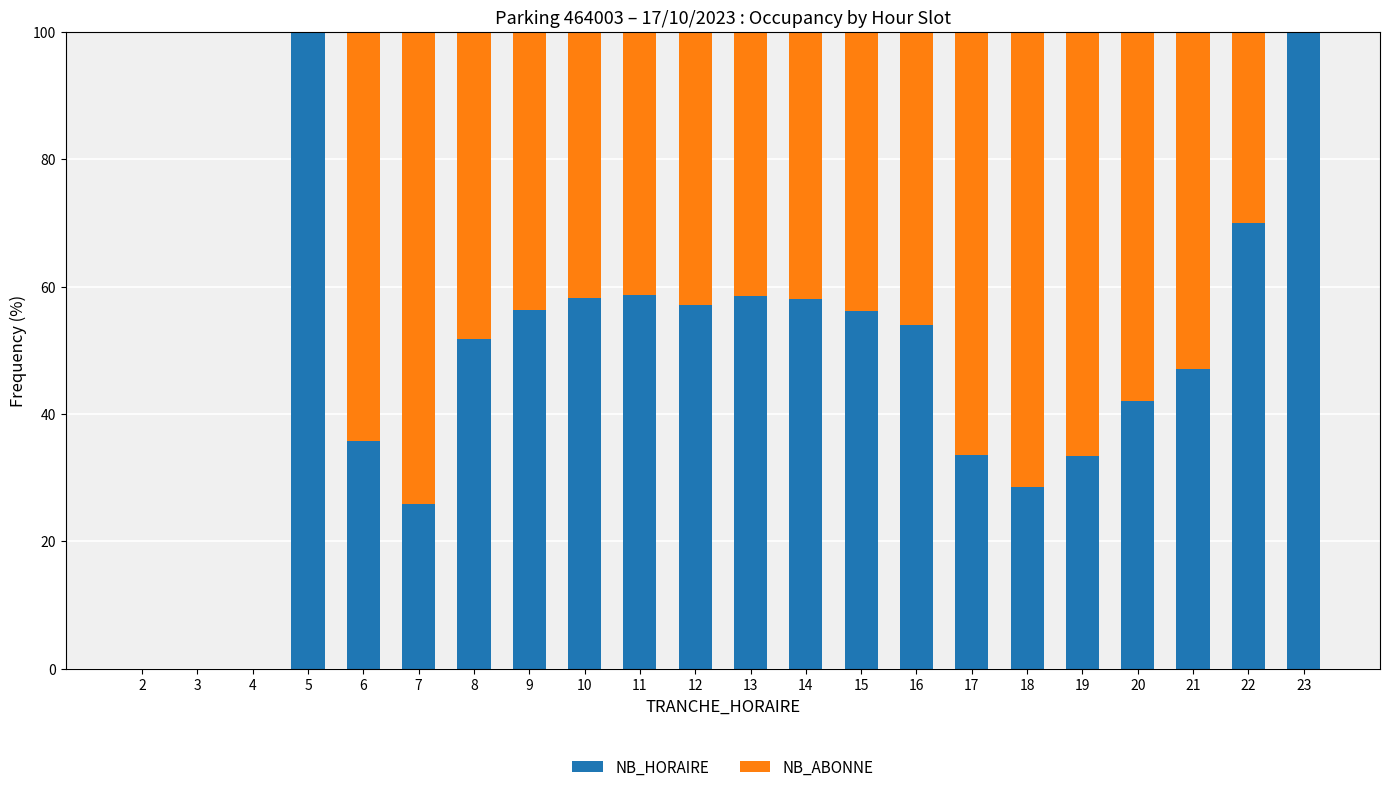

What is the sum of the NB_HORAIRE values at 9 and 2?

56.3